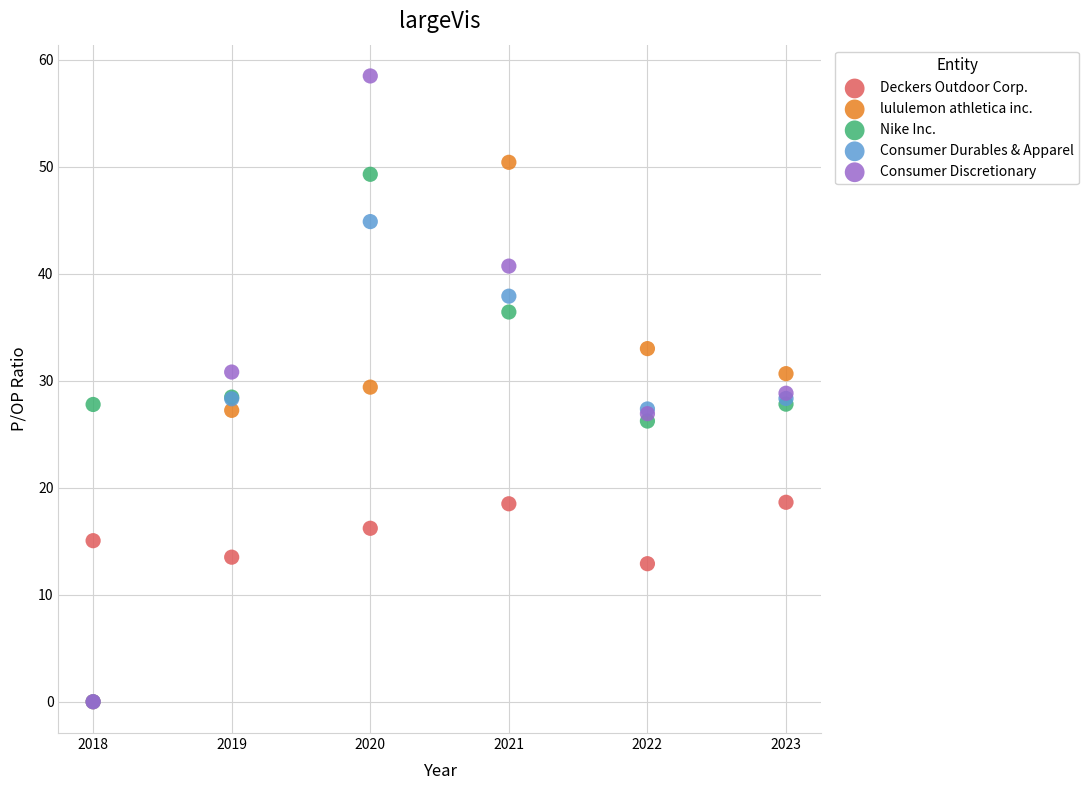

In the lululemon athletica inc. series, what Y value is closest to 25?

27.2